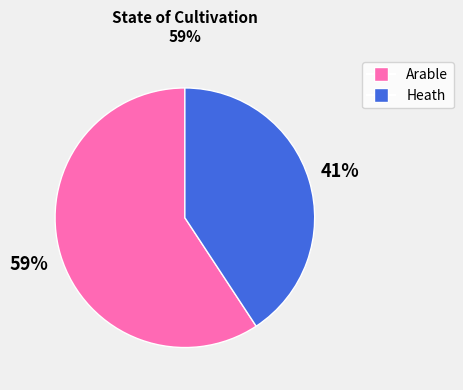

Is Heath the majority of the pie?

No